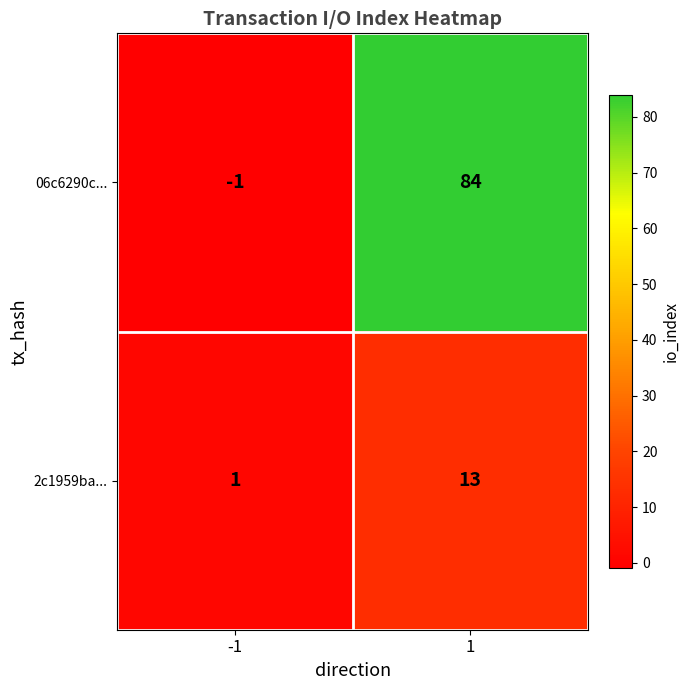

Reading left to right, what are all the values shown in this chart?

06c6290c...: -1	84
2c1959ba...: 1	13